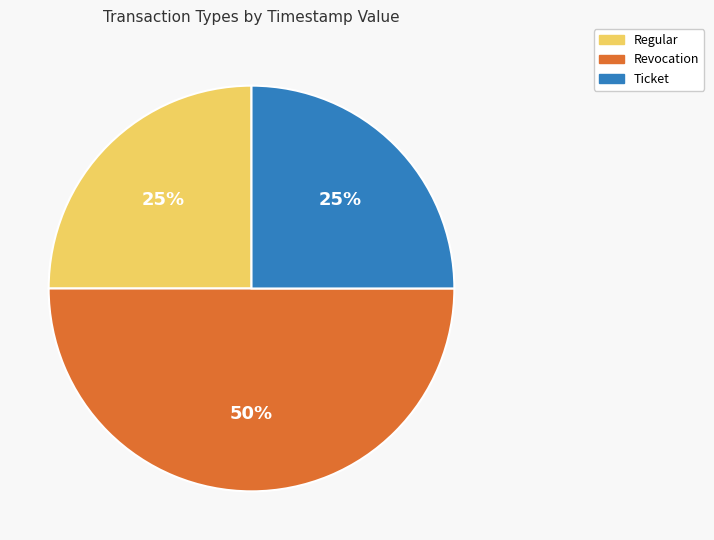

How many slices are in this pie chart?

3